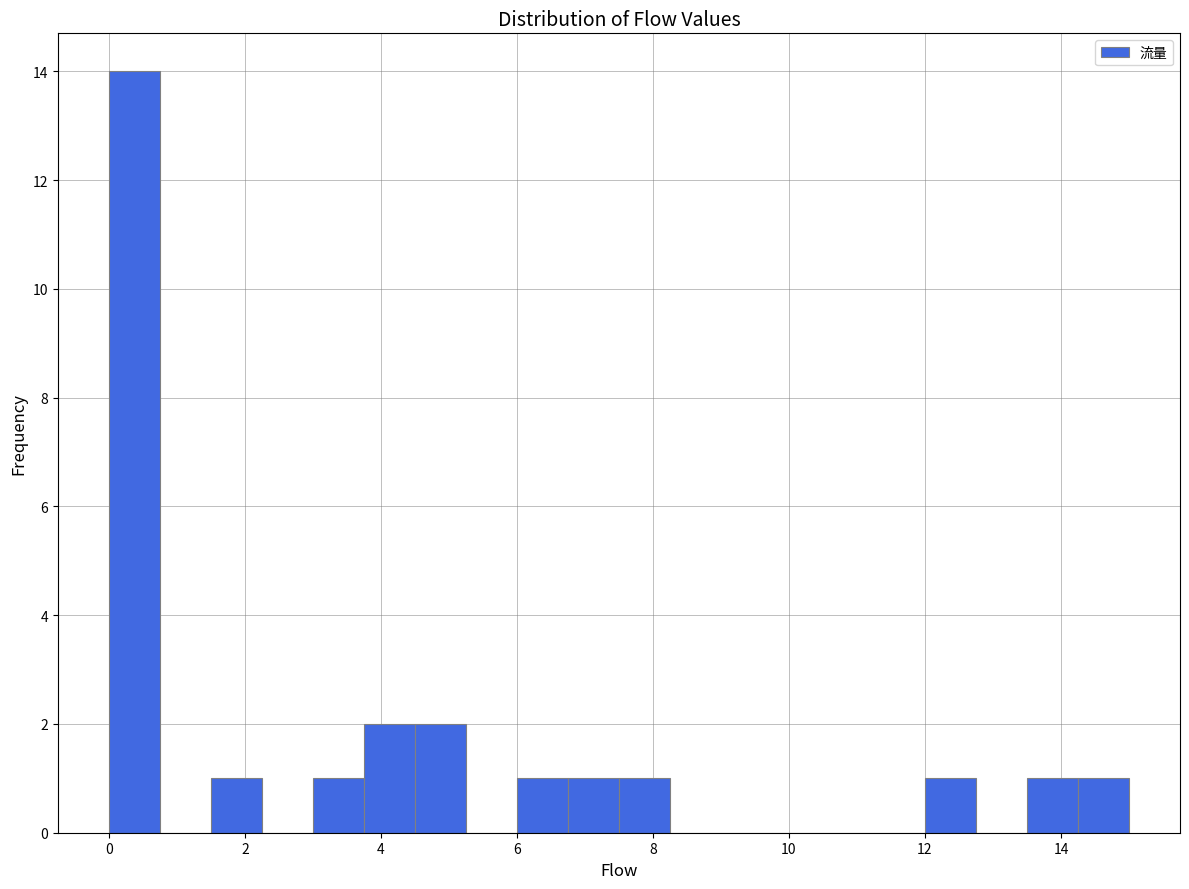

Read against the x-axis, roughly where is the centre of the tallest bar?

0.4